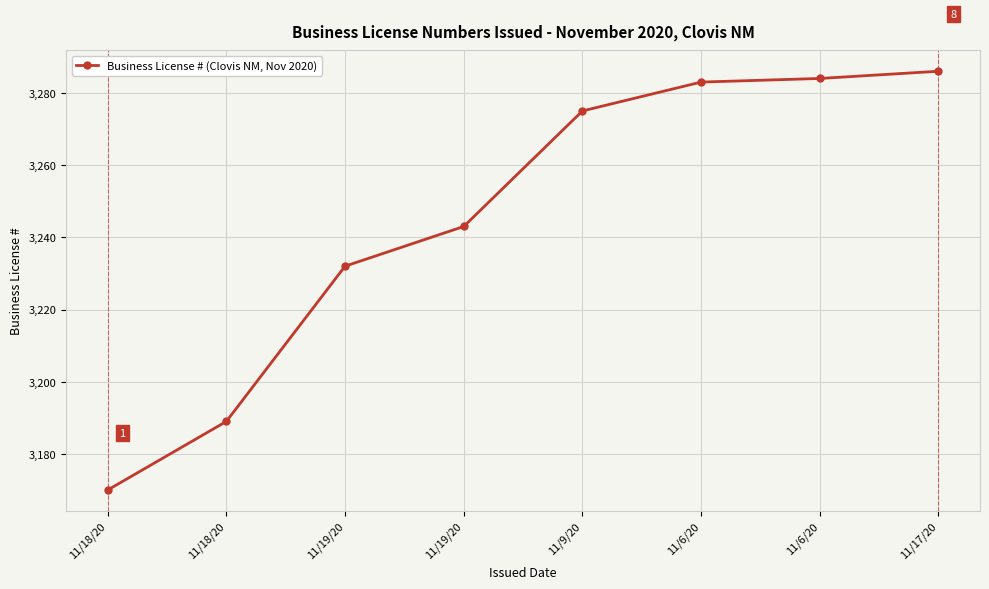

What is the change in value from 11/18/20 to 11/6/20?

+114